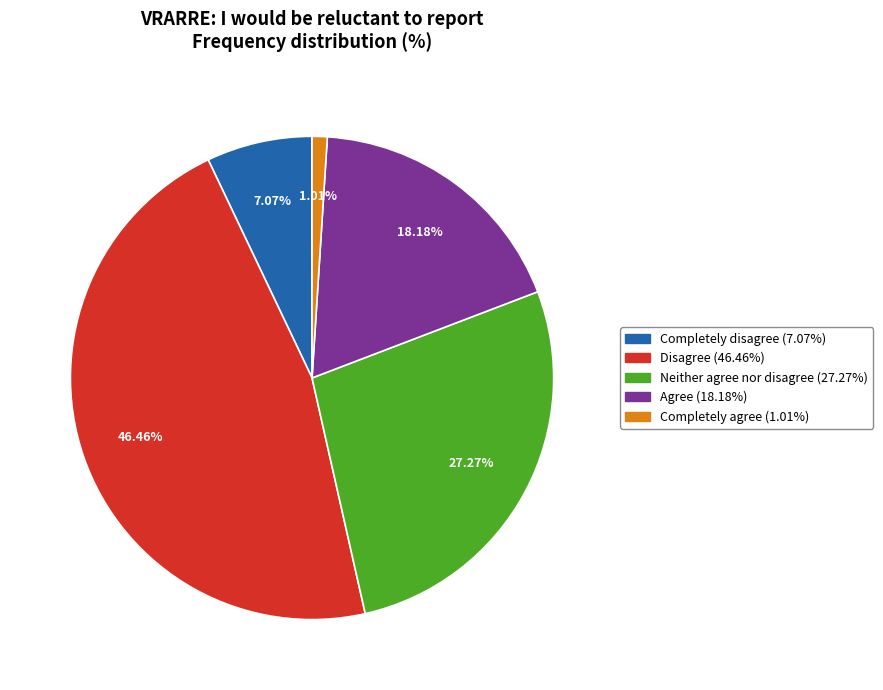

To the nearest percent, what is the average slice percentage?

20%